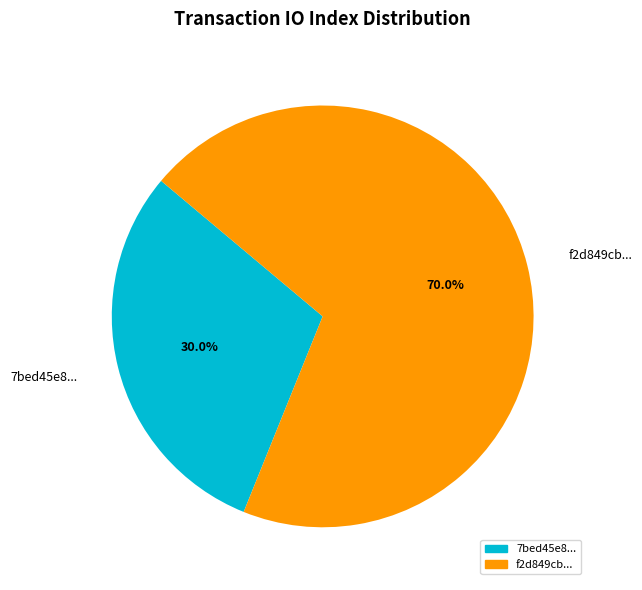

What is the smallest slice in the pie chart?

7bed45e8...